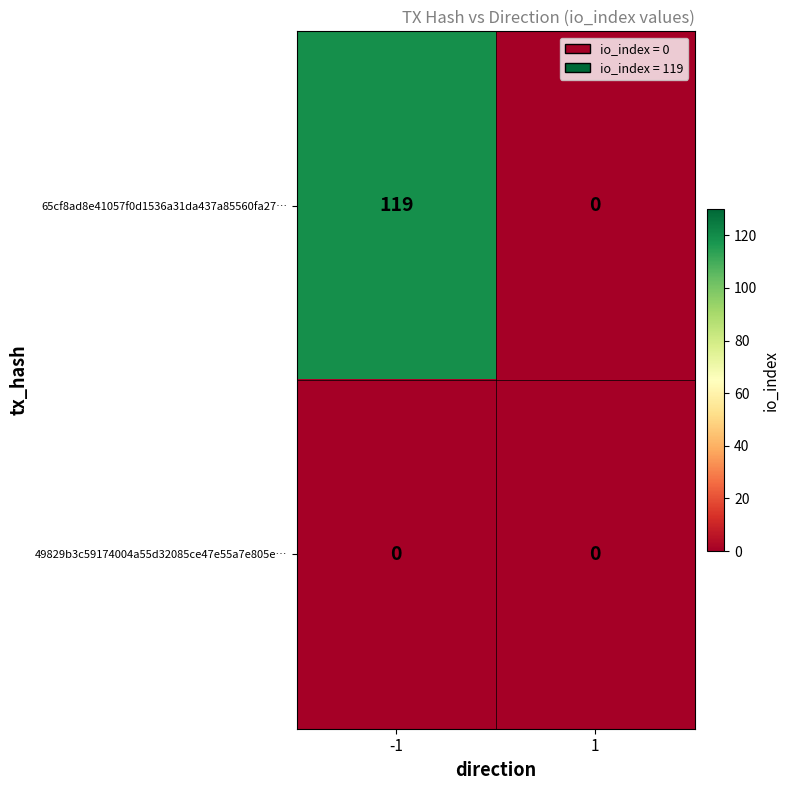

Reading right to left, what are all the values shown in this chart?

65cf8ad8e41057f0d1536a31da437a85560fa27…: 0	119
49829b3c59174004a55d32085ce47e55a7e805e…: 0	0